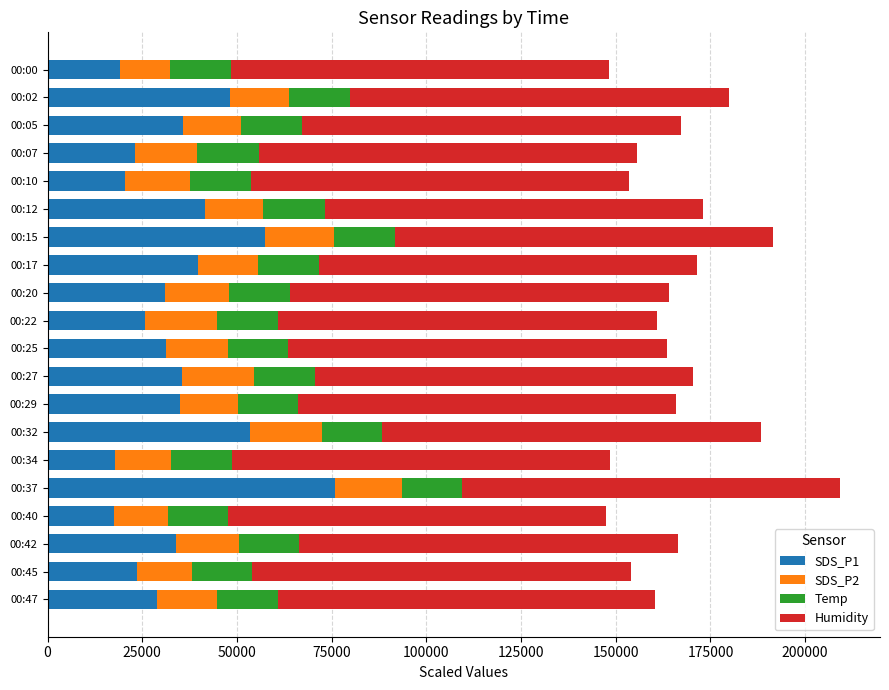

What is the highest value of the SDS_P1 series?

76000